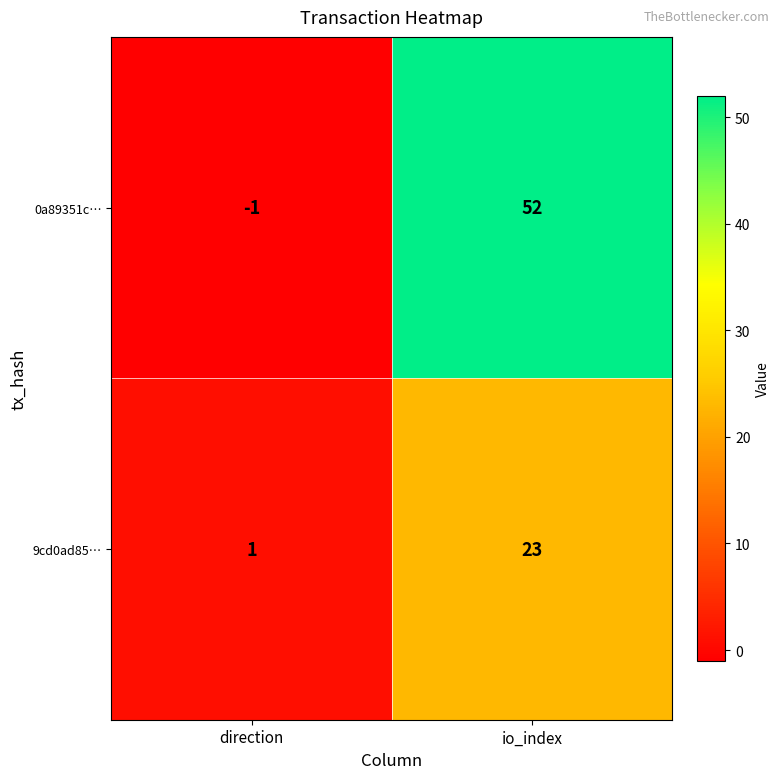

Which series changed the most between direction and io_index?

0a89351c…